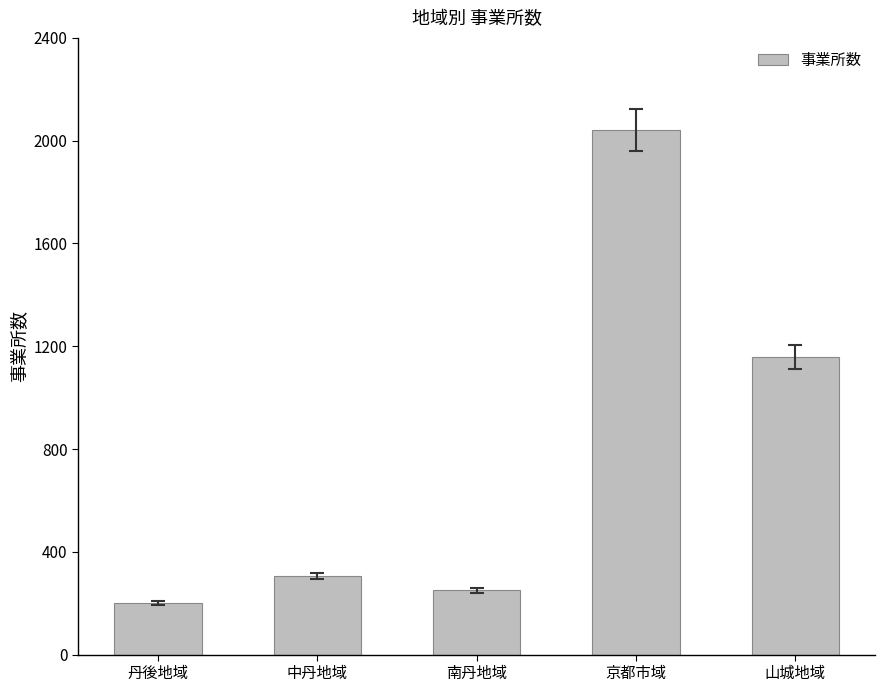

Rank the categories by value from highest to lowest.

京都市域, 山城地域, 中丹地域, 南丹地域, 丹後地域